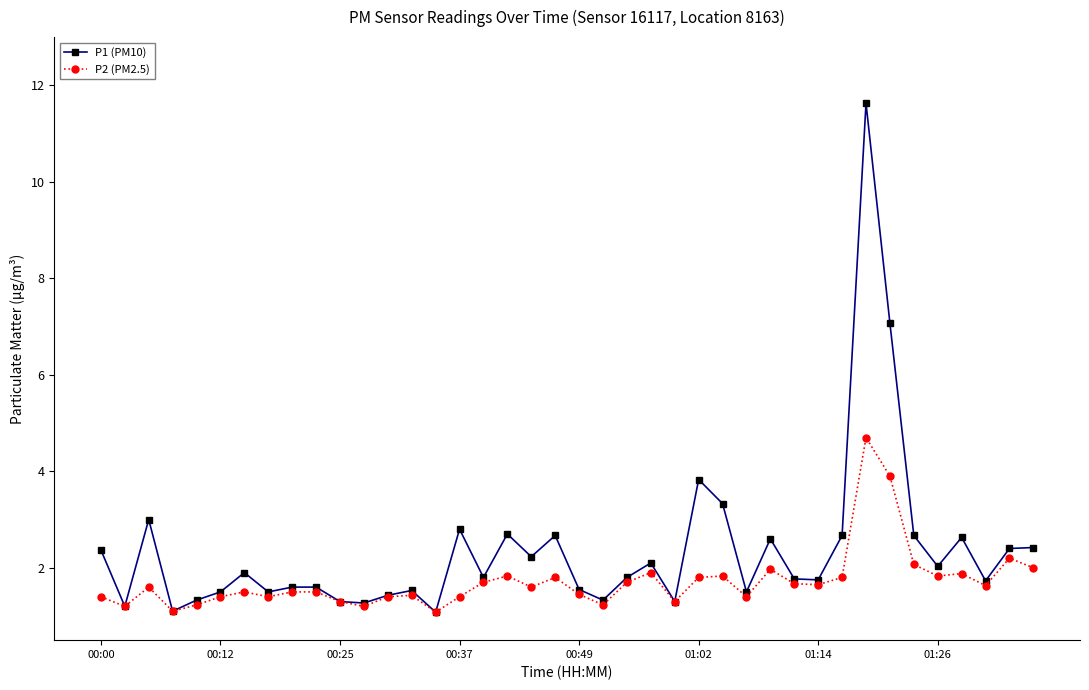

Which series has the largest range (max minus min)?

P1 (PM10)